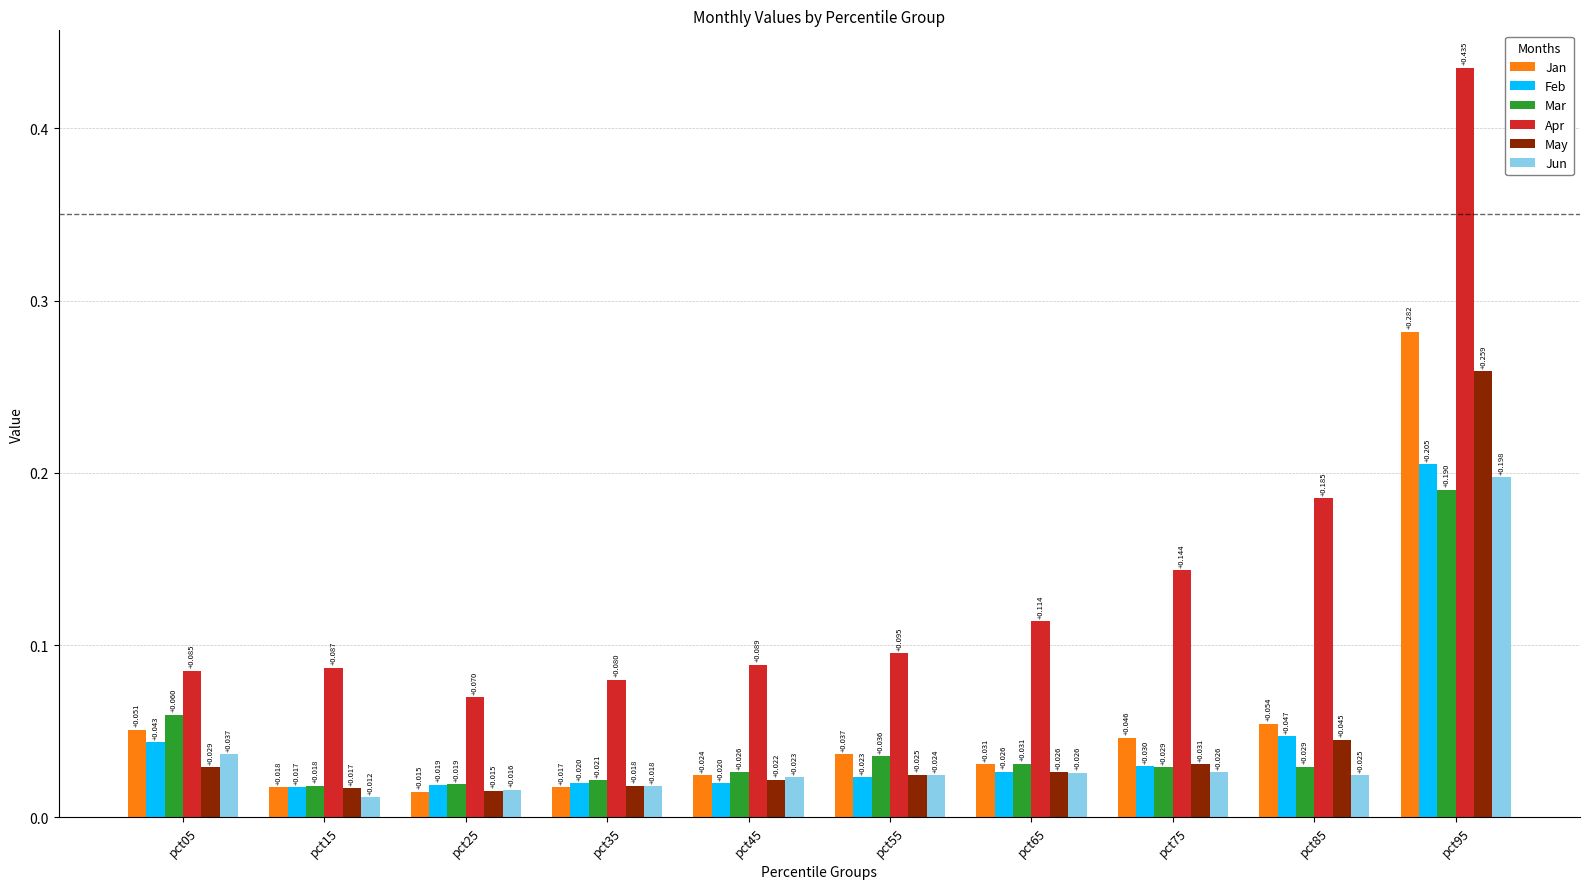

At how many categories does at least one series exceed 0?

10